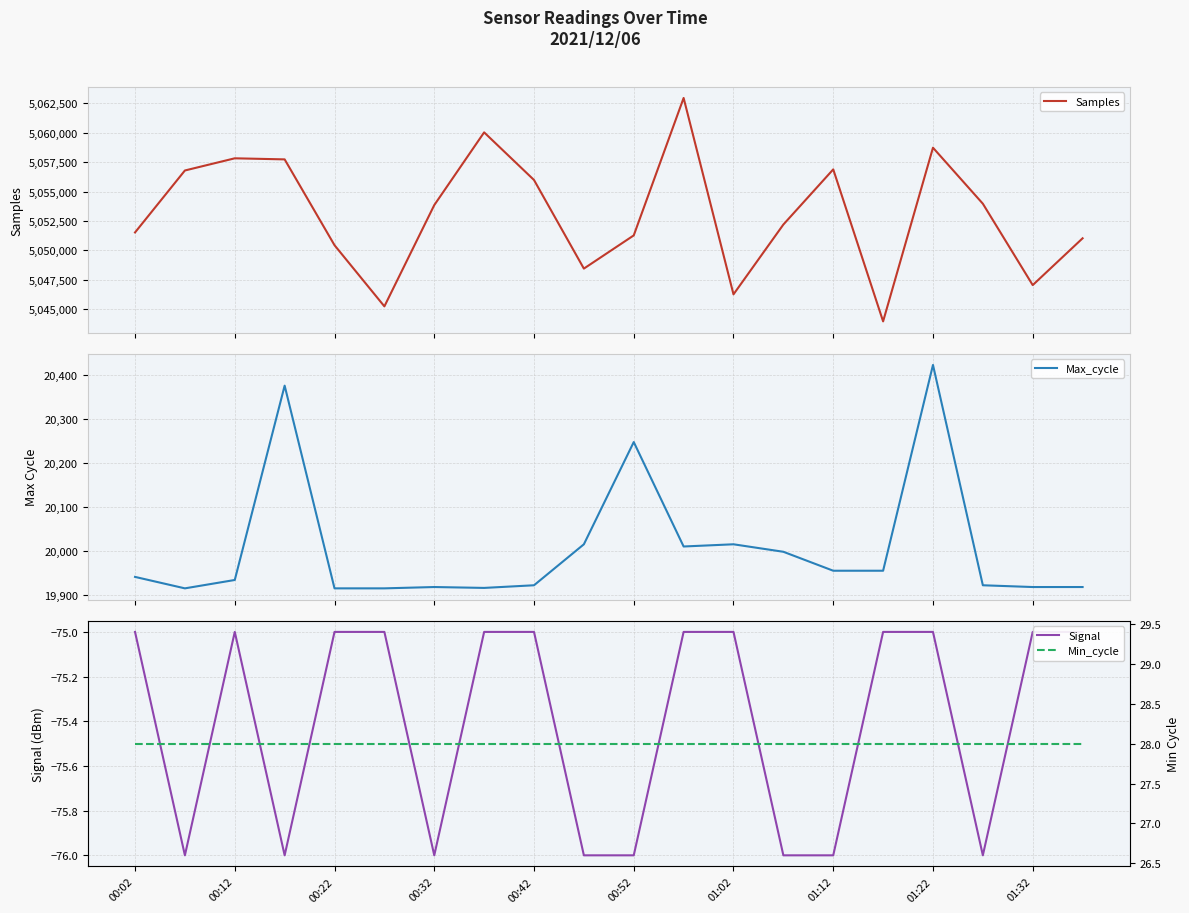

How many interior local valleys does the Samples series have?

5